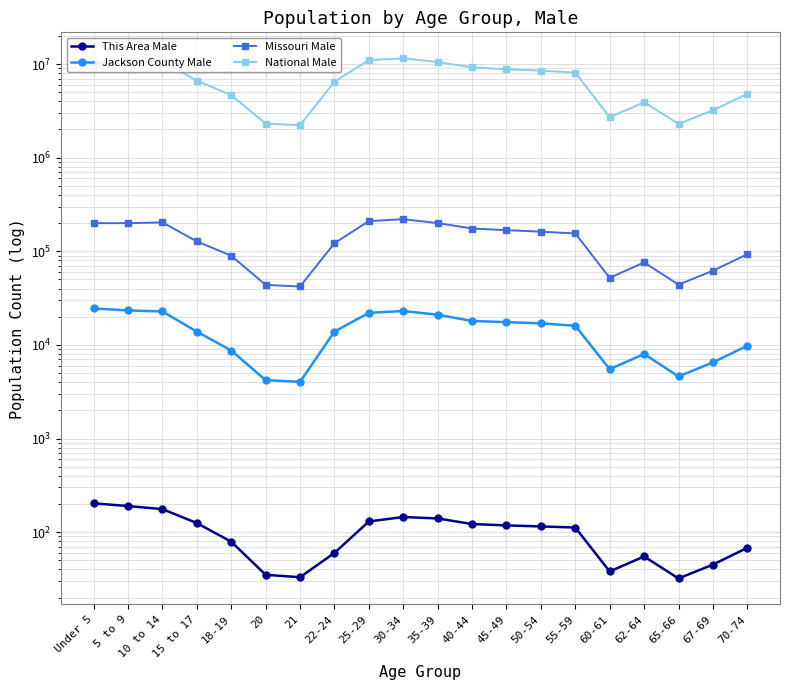

Reading left to right, list all the values displayed in this chart.

This Area Male: Under 5=203	5 to 9=190	10 to 14=176	15 to 17=125	18-19=79	20=35	21=33	22-24=60	25-29=130	30-34=145	35-39=140	40-44=122	45-49=118	50-54=115	55-59=112	60-61=38	62-64=55	65-66=32	67-69=45	70-74=68
Jackson County Male: Under 5=24474	5 to 9=23343	10 to 14=22764	15 to 17=13851	18-19=8704	20=4200	21=4033	22-24=13879	25-29=22000	30-34=23000	35-39=21000	40-44=18000	45-49=17500	50-54=17000	55-59=16000	60-61=5500	62-64=8000	65-66=4600	67-69=6500	70-74=9800
Missouri Male: Under 5=199528	5 to 9=199591	10 to 14=203213	15 to 17=127366	18-19=89573	20=43723	21=42047	22-24=122023	25-29=210000	30-34=220000	35-39=200000	40-44=175000	45-49=168000	50-54=162000	55-59=155000	60-61=52000	62-64=76000	65-66=44000	67-69=62000	70-74=93000
National Male: Under 5=10319427	5 to 9=10389638	10 to 14=10579862	15 to 17=6656209	18-19=4647457	20=2308319	21=2223198	22-24=6482659	25-29=11000000	30-34=11500000	35-39=10500000	40-44=9200000	45-49=8800000	50-54=8500000	55-59=8100000	60-61=2700000	62-64=3900000	65-66=2300000	67-69=3200000	70-74=4800000